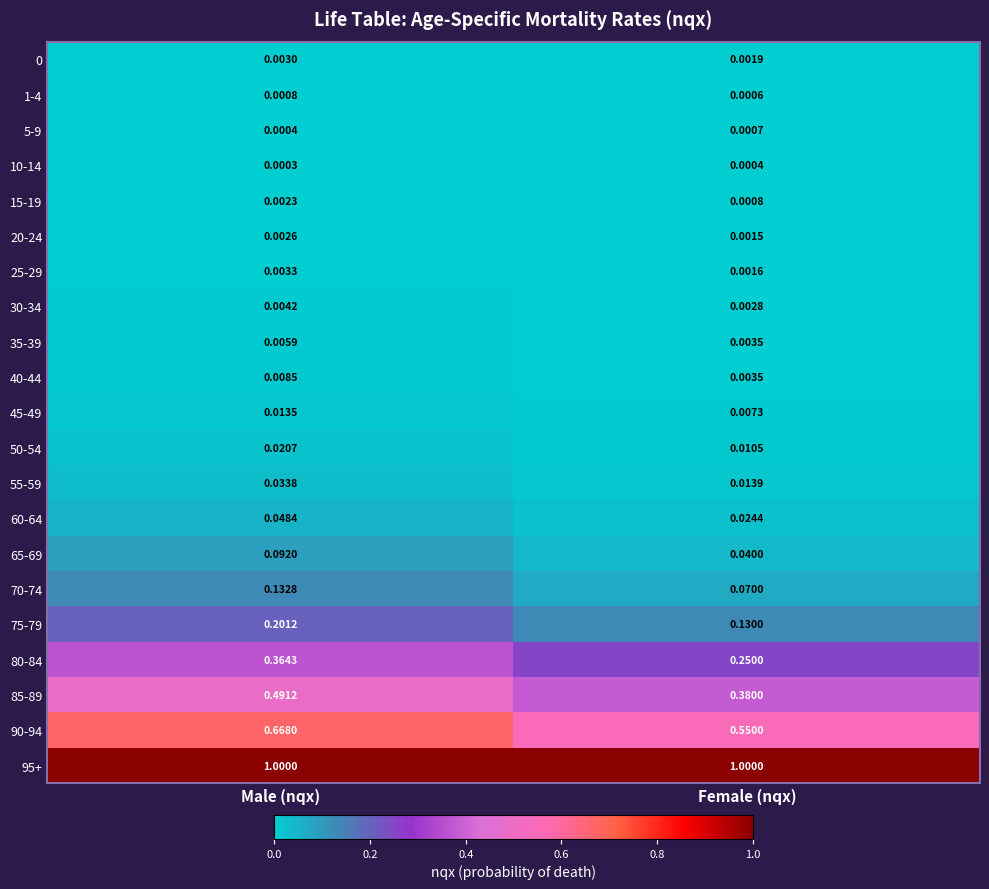

Is the value of 25-29 at Male (nqx) greater than the value of 0 at Female (nqx)?

Yes